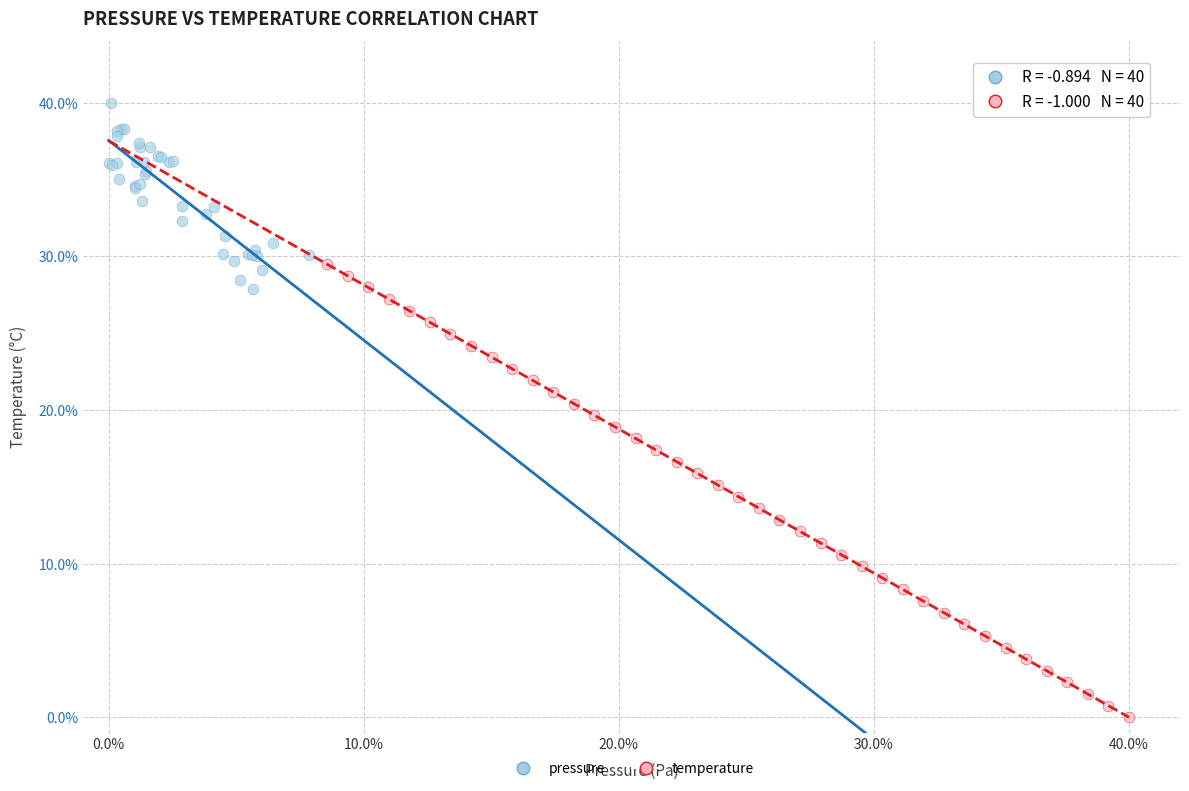

Which series contains the lowest Y value?

temperature